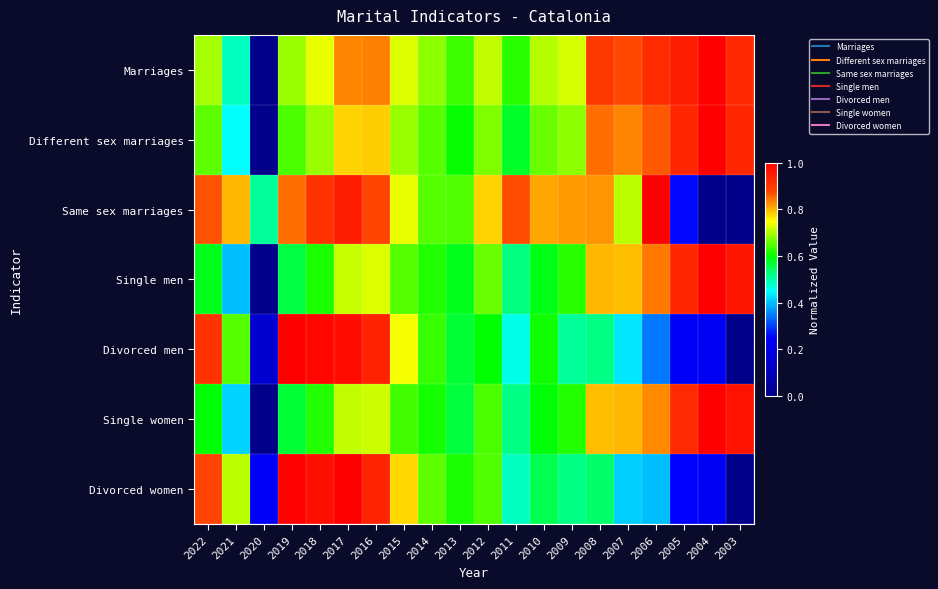

Which has a higher value, 2010 or 2005?

2005